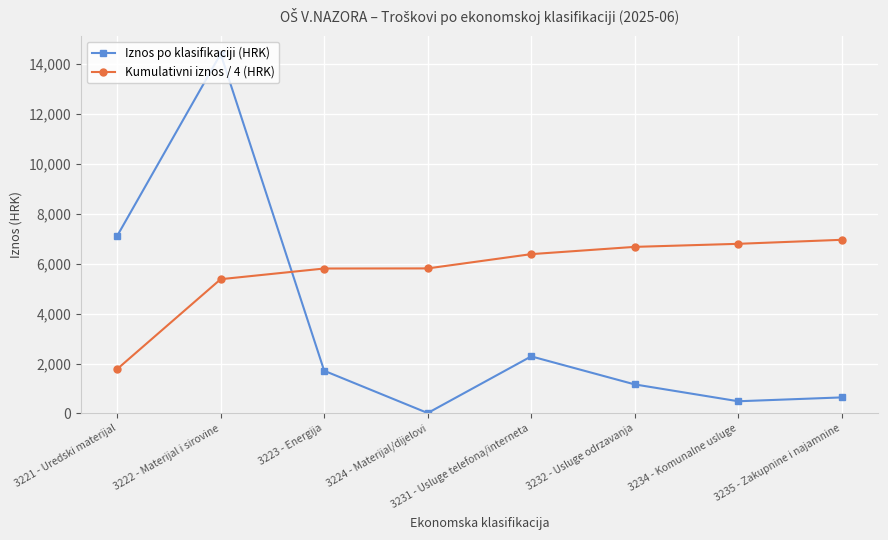

Which series has the largest range (max minus min)?

Iznos po klasifikaciji (HRK)